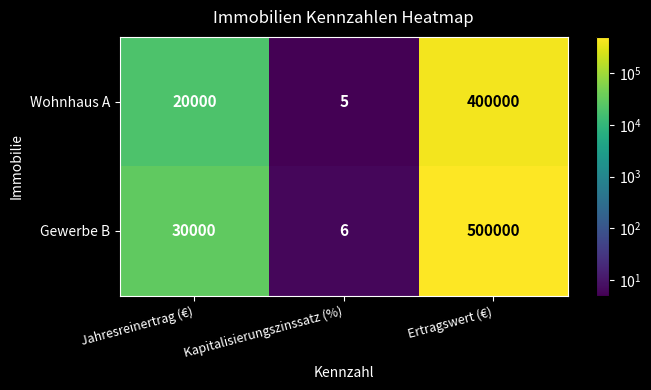

What is the difference between the maximum and minimum values in the Gewerbe B series?

499994